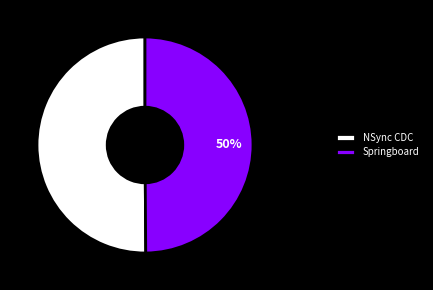

What is the ratio of the value at Springboard to the value at NSync CDC?

1.0